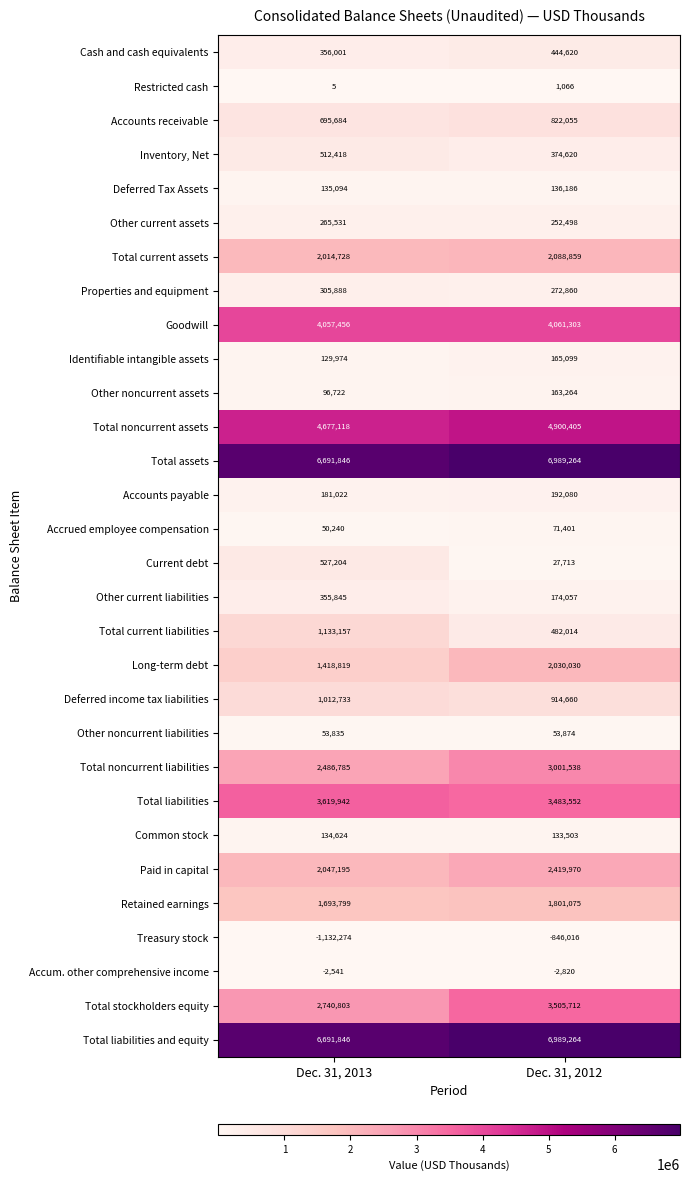

At which label does Common stock reach its peak?

Dec. 31, 2013